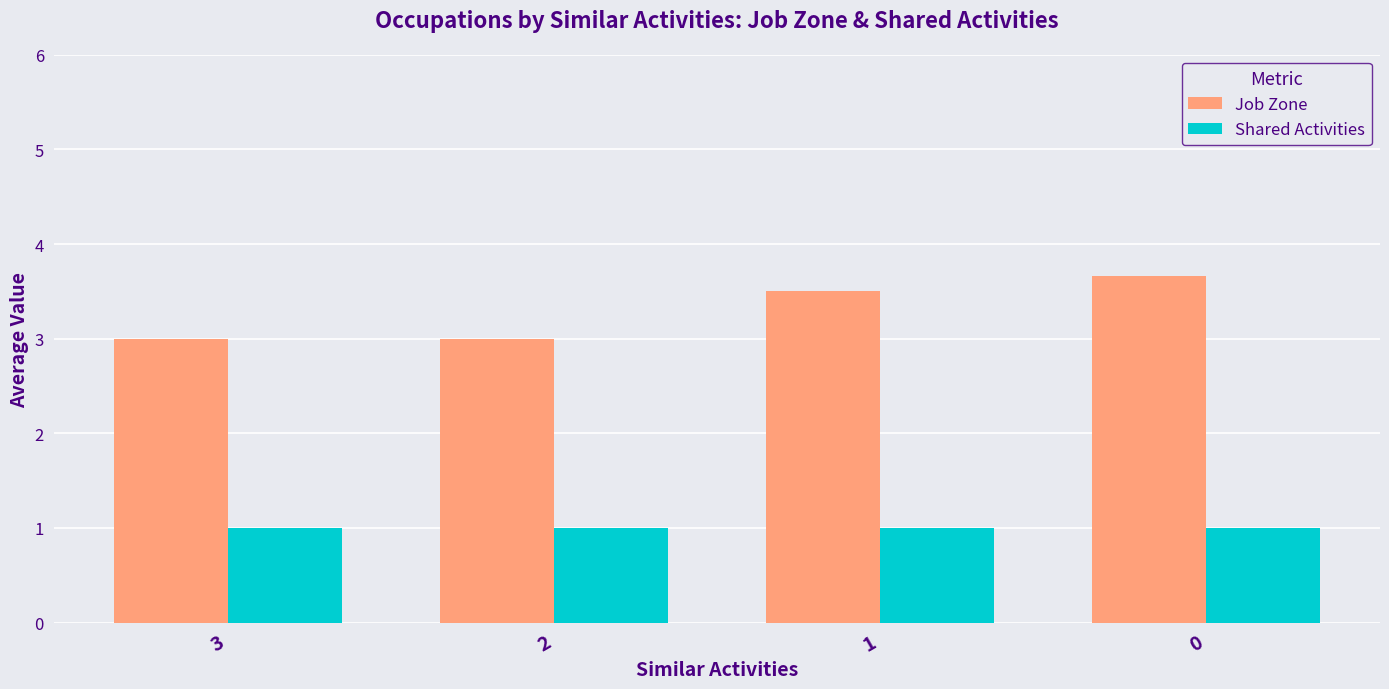

Reading left to right, what are all the values shown in this chart?

Job Zone: 3=3.0	2=3.0	1=3.5	0=3.7
Shared Activities: 3=1.0	2=1.0	1=1.0	0=1.0